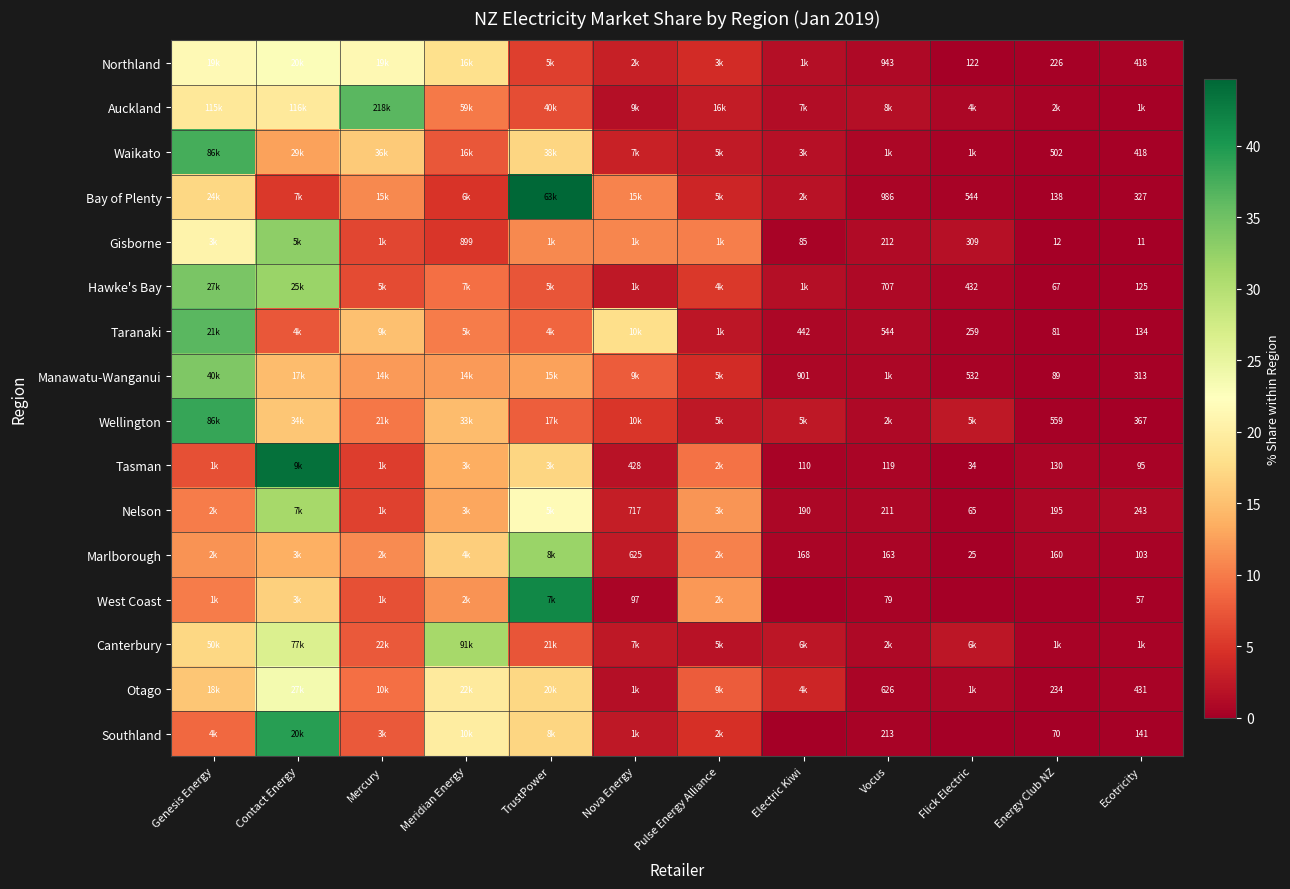

At which label is Marlborough closest to 16?

Meridian Energy